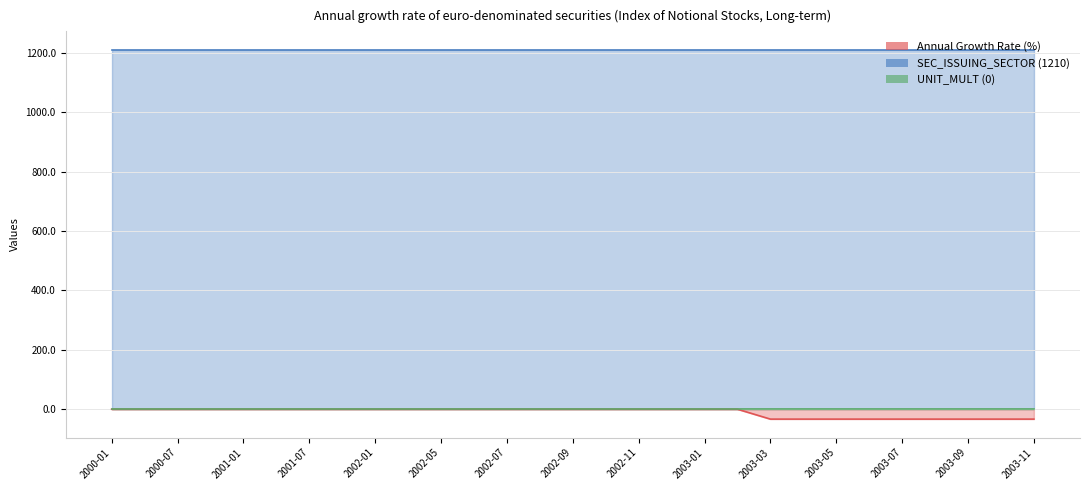

Reading right to left, what are all the values shown in this chart?

Annual Growth Rate (%): -33.3	-33.3	-33.3	-33.3	-33.3	-33.3	-33.3	-33.3	-33.3	0.0	0.0	0.0	0.0	0.0	0.0	0.0	0.0	0.0	0.0	0.0	0.0	0.0	0.0	0.0	0.0	0.0	0.0	0.0	0.0
SEC_ISSUING_SECTOR (1210): 1210.0	1210.0	1210.0	1210.0	1210.0	1210.0	1210.0	1210.0	1210.0	1210.0	1210.0	1210.0	1210.0	1210.0	1210.0	1210.0	1210.0	1210.0	1210.0	1210.0	1210.0	1210.0	1210.0	1210.0	1210.0	1210.0	1210.0	1210.0	1210.0
UNIT_MULT (0): 0.0	0.0	0.0	0.0	0.0	0.0	0.0	0.0	0.0	0.0	0.0	0.0	0.0	0.0	0.0	0.0	0.0	0.0	0.0	0.0	0.0	0.0	0.0	0.0	0.0	0.0	0.0	0.0	0.0